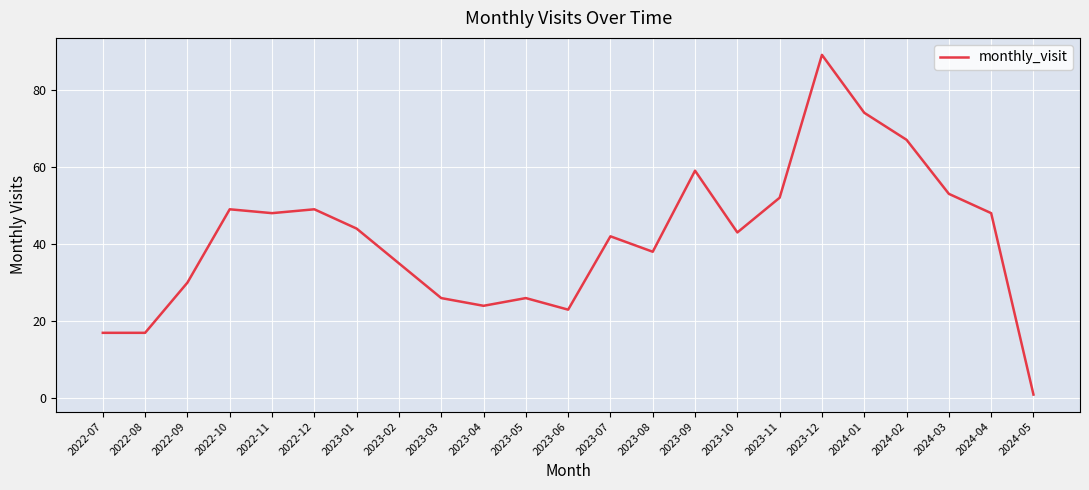

What value does the data have at 2023-03?

26